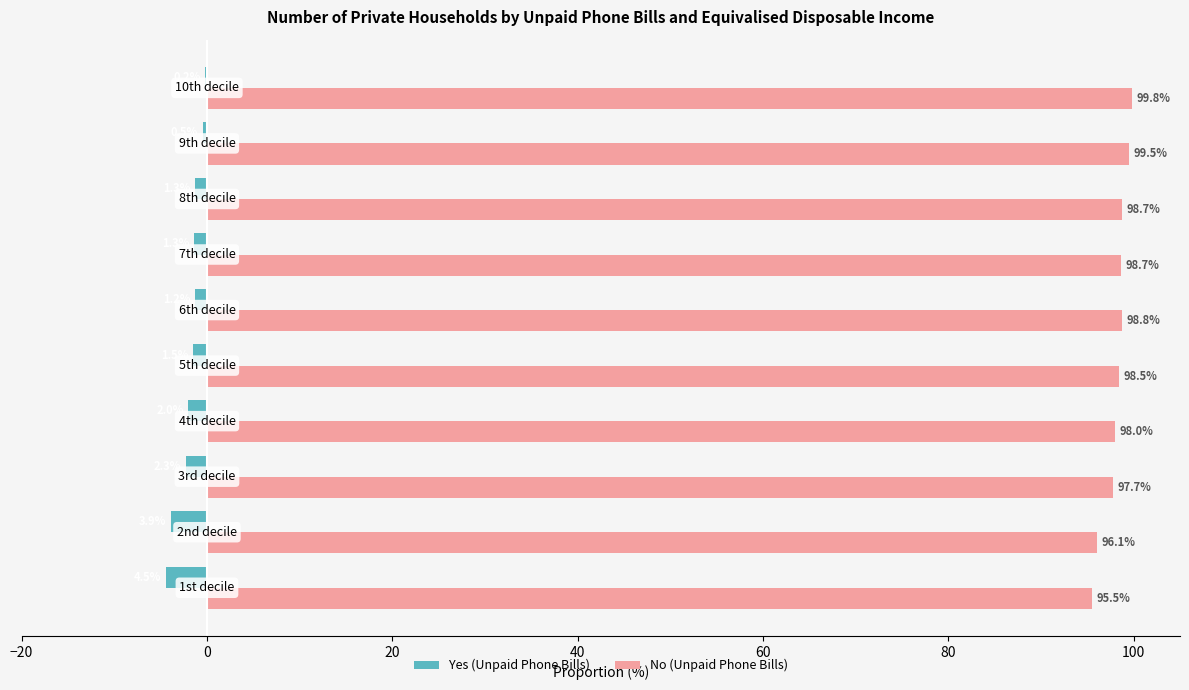

What is the sum of all Yes (Unpaid Phone Bills) values?

-18.7